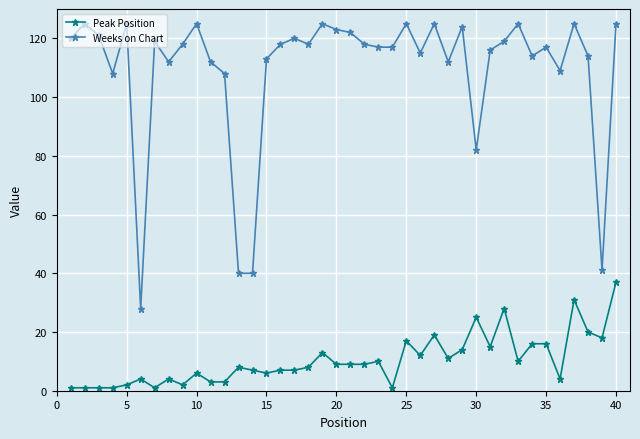

What is the value of the Peak Position point at the 23rd from the left?

10